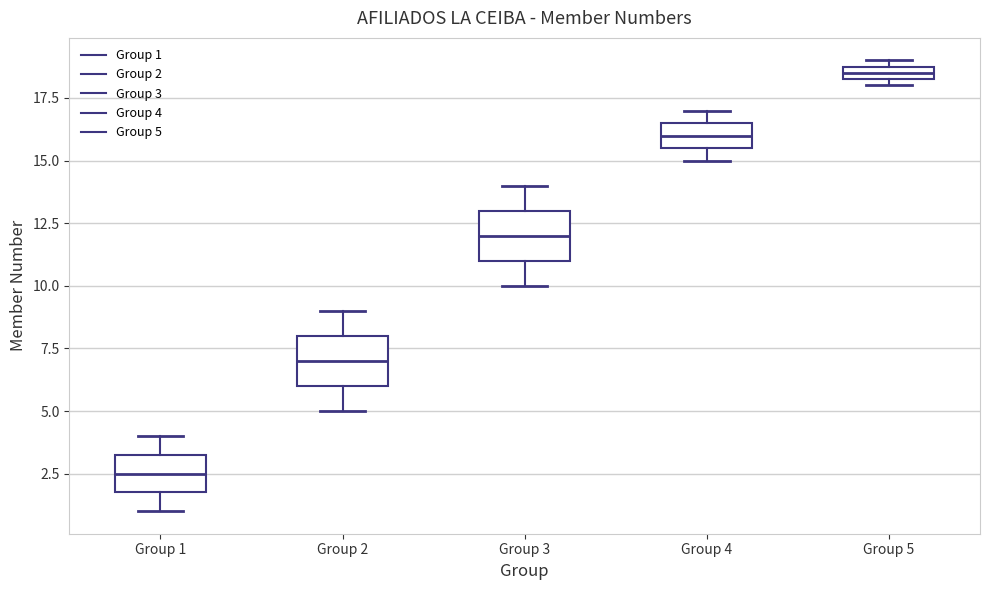

Where does the lower whisker of the box for Group 2 end on the y-axis? The values are not printed on the chart, so give them approximately, as read against the axis.

5.0